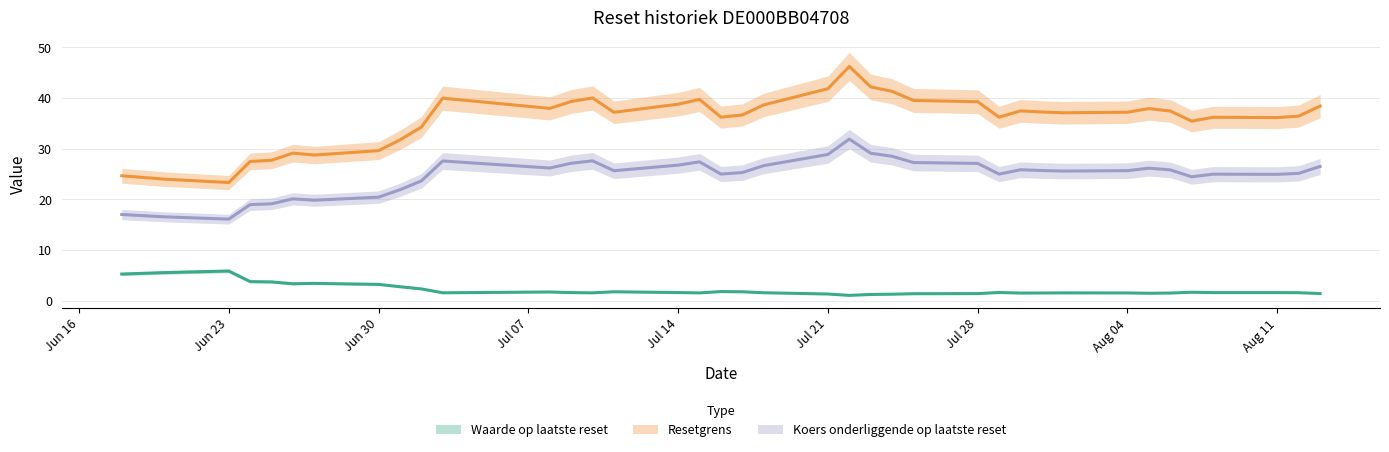

True or false: Koers onderliggende op laatste reset has a value of 18.3 at 2025-07-08.

False